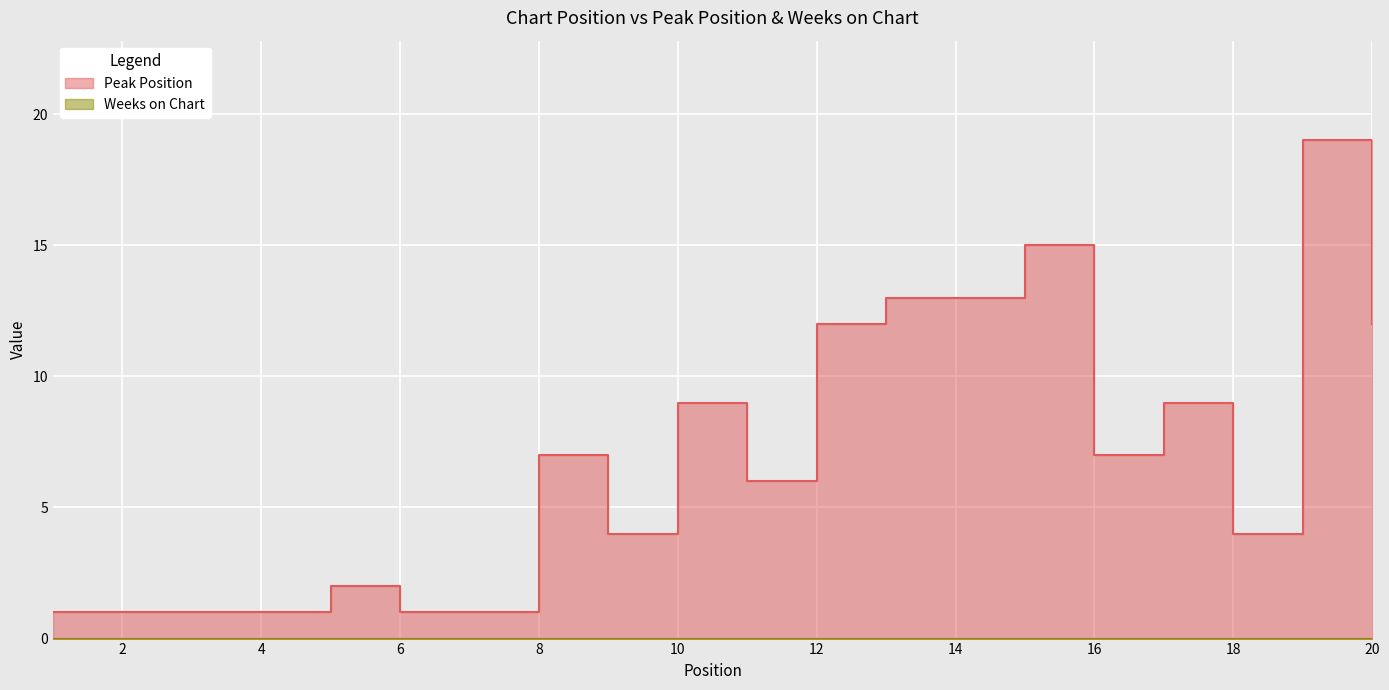

Reading left to right, what are all the values shown in this chart?

1=1	2=1	3=1	4=1	5=2	6=1	7=1	8=7	9=4	10=9	11=6	12=12	13=13	14=13	15=15	16=7	17=9	18=4	19=19	20=12